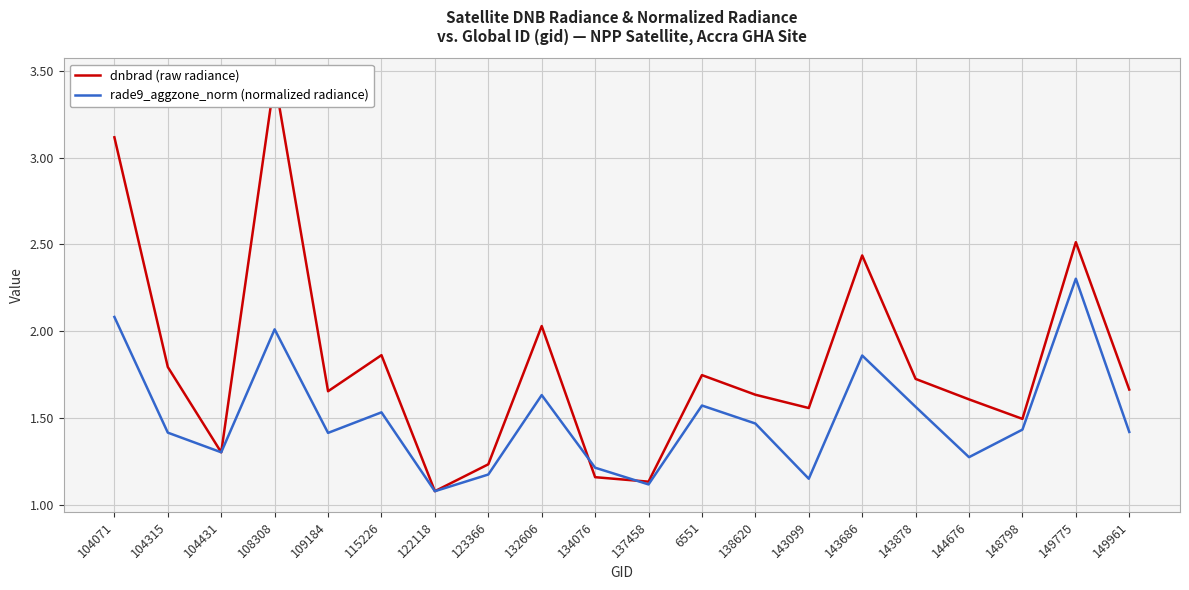

After their last crossing, which series has the higher values: dnbrad (raw radiance) or rade9_aggzone_norm (normalized radiance)?

dnbrad (raw radiance)